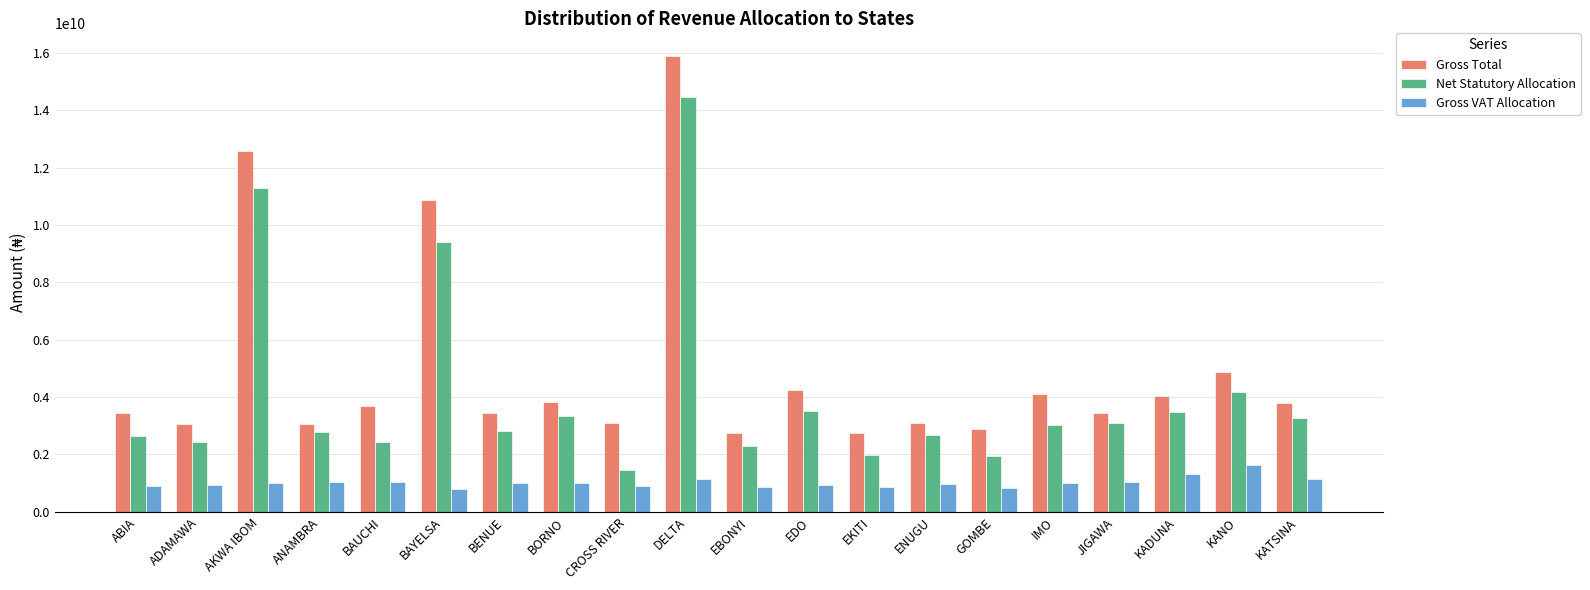

List the series in order of their overall mean, highest first.

Gross Total, Net Statutory Allocation, Gross VAT Allocation